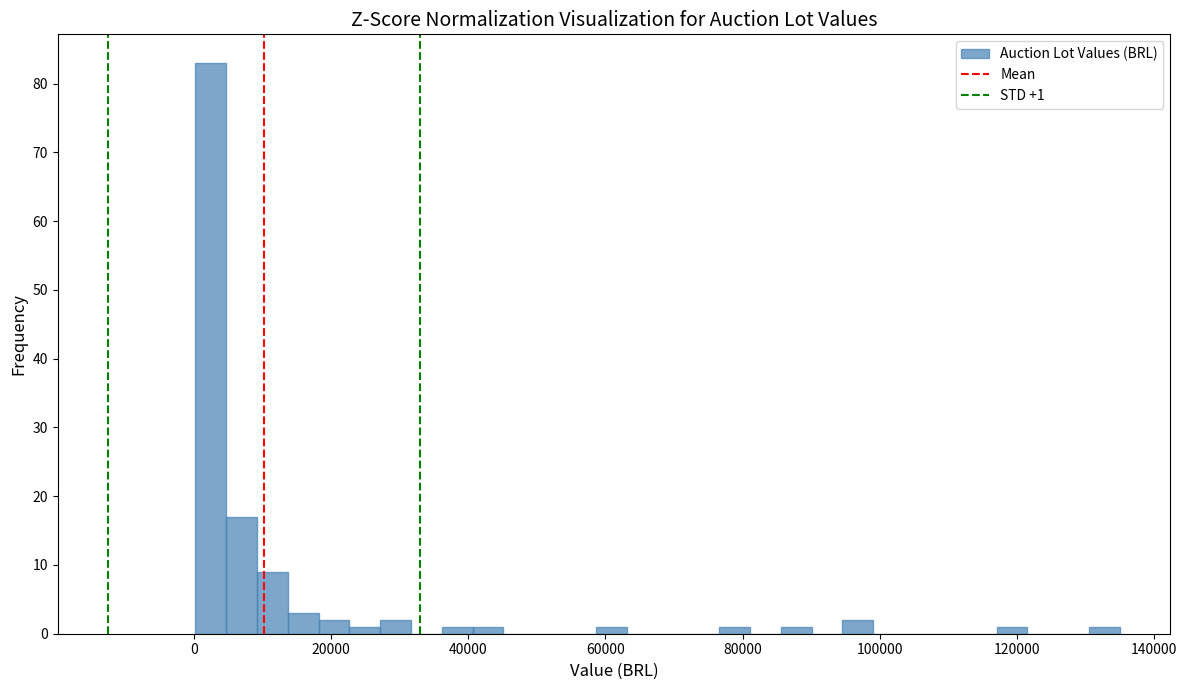

Read against the x-axis, roughly where is the centre of the tallest bar?

2000